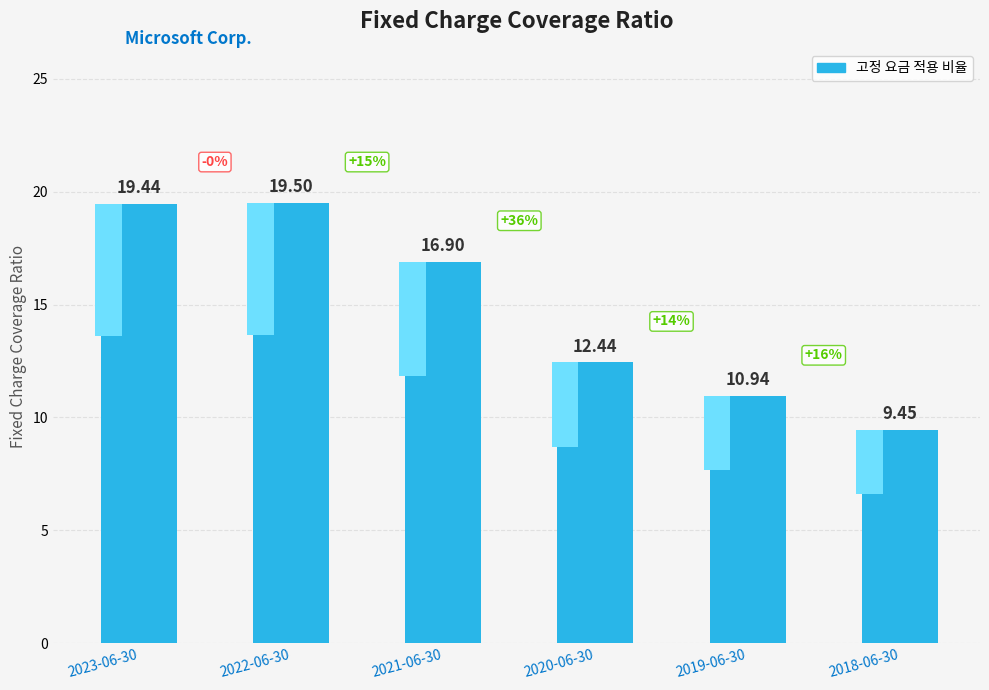

True or false: the data shows 19.4 at 2023-06-30.

True